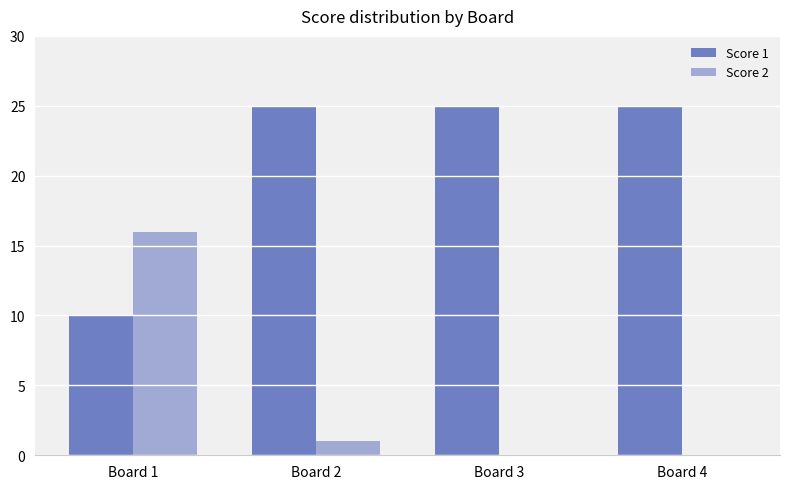

What is the greatest value displayed?

25